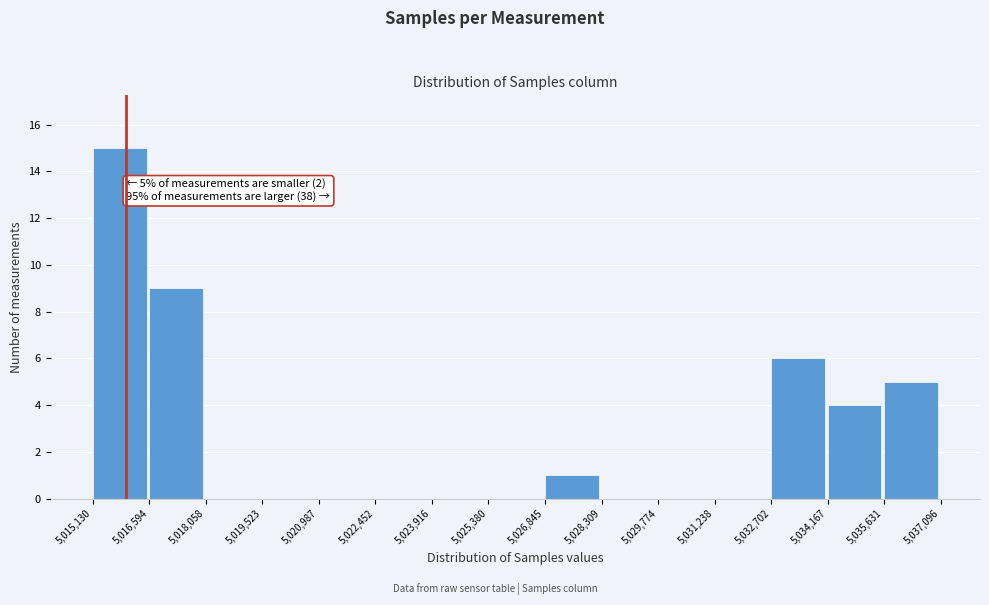

Over which range of the x-axis is the bar tallest?

5,015,130 to 5,016,594